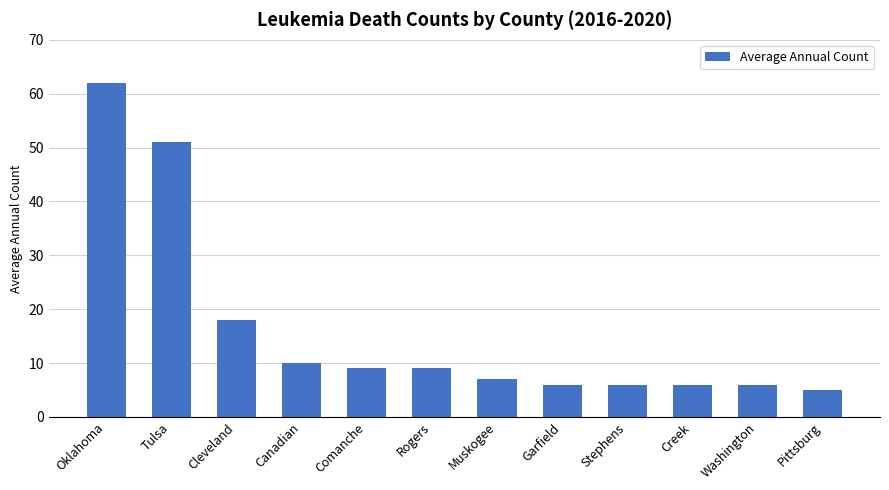

Where is the data nearest to the value 33?

Cleveland